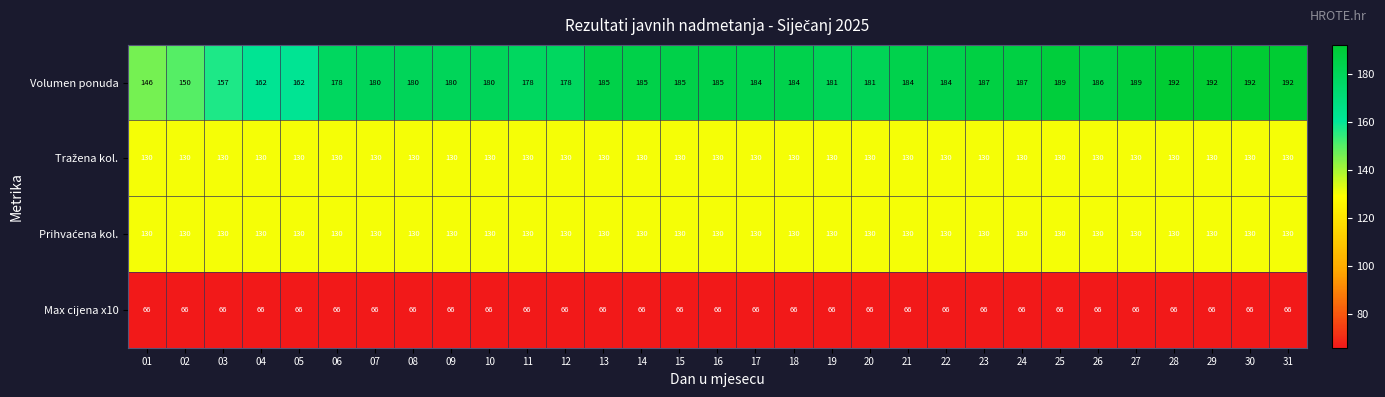

What value does the Volumen ponuda series have at 16, to the nearest 5?

185